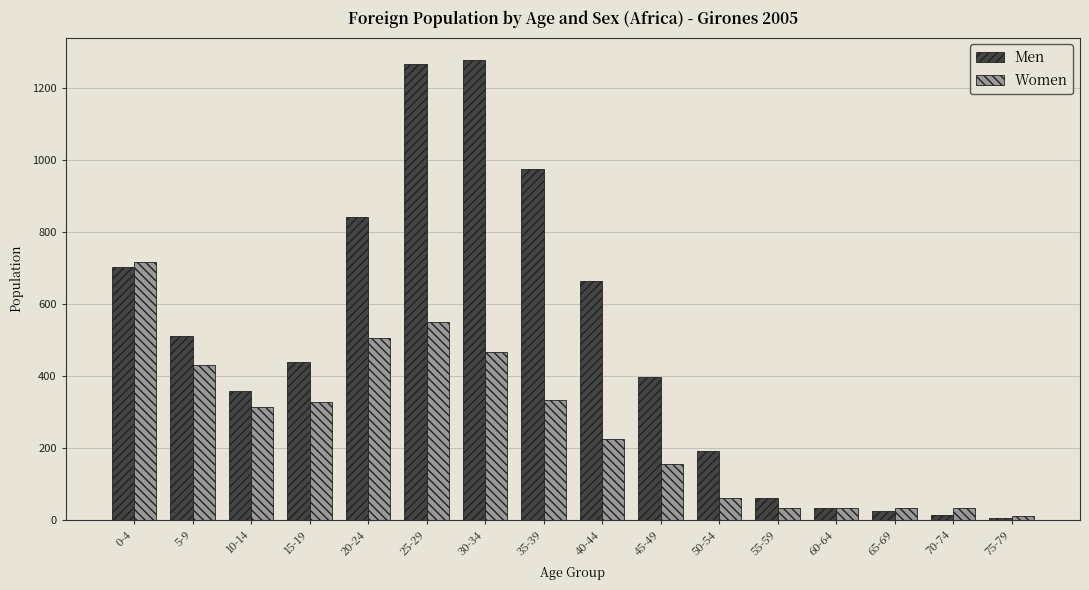

What is the minimum value shown in the chart?

6